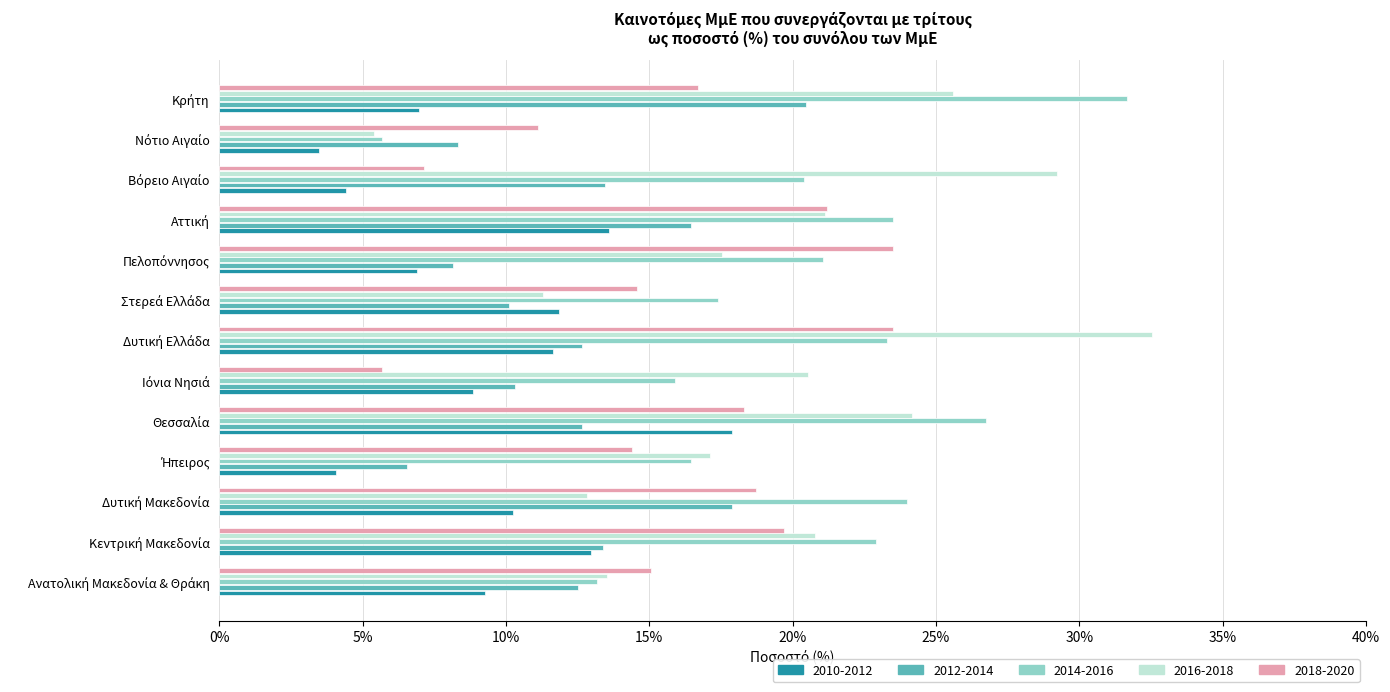

What is the lowest value of the 2018-2020 series?

5.7